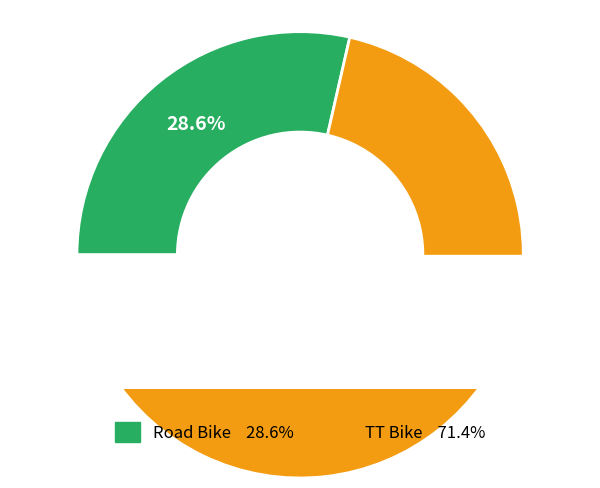

What is the total percentage of TT Bike and Road Bike?

100.0%